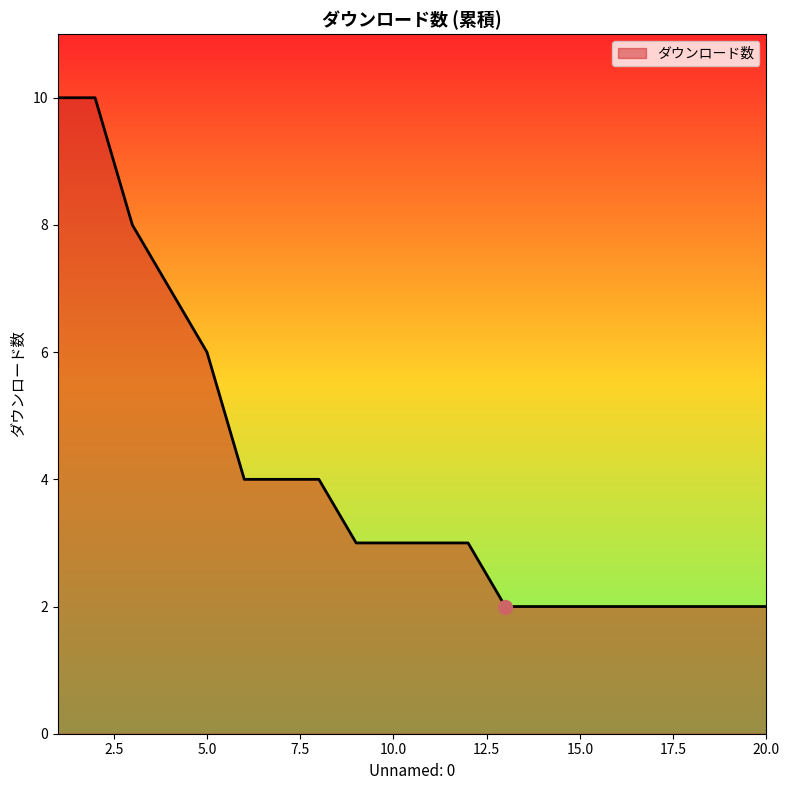

What is the maximum value shown in the chart?

10